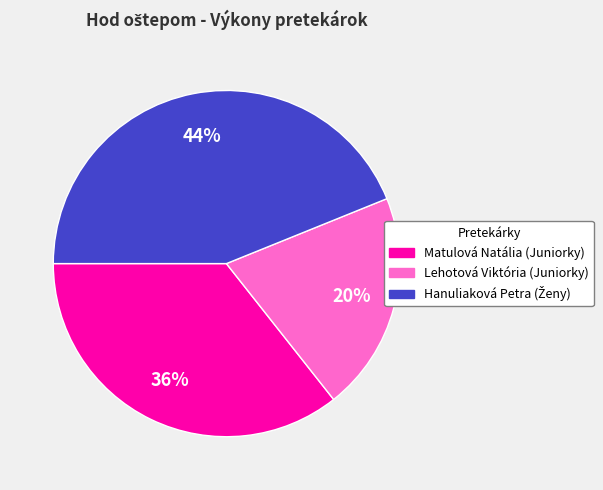

To the nearest percent, what is the average slice percentage?

33%